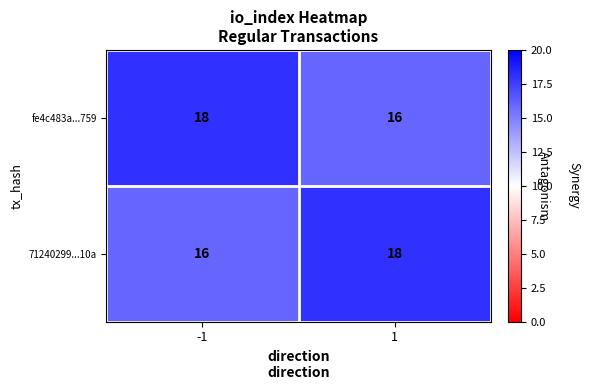

What is the total value across all series at 1?

34